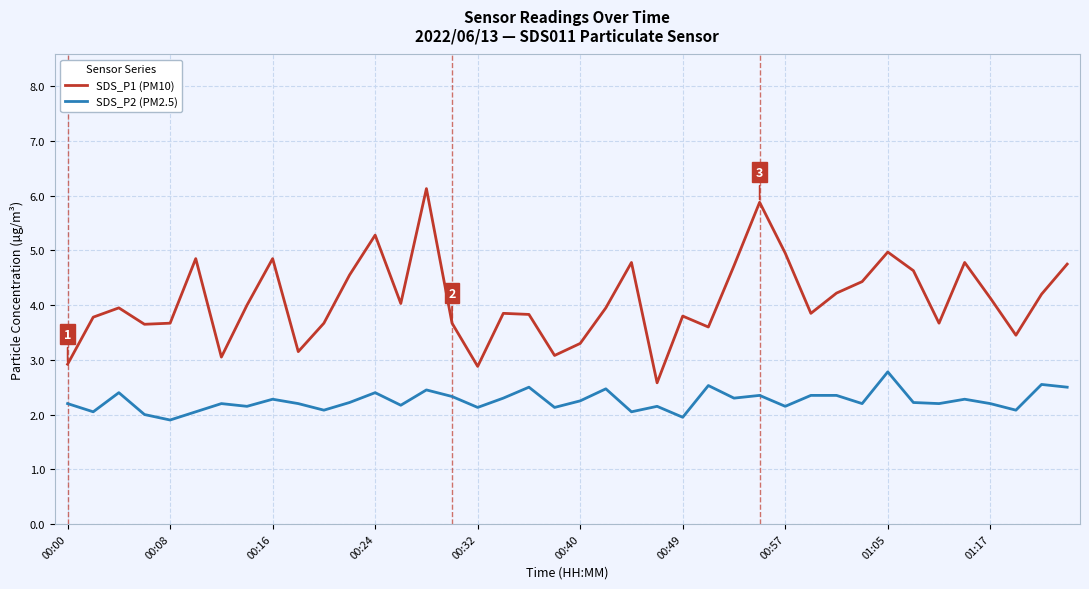

Which series has the largest total across all categories?

SDS_P1 (PM10)